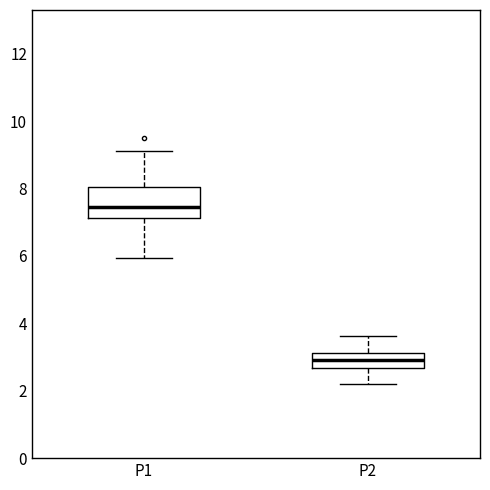

Where is the lower edge of the box for P2 on the y-axis? The values are not printed on the chart, so give them approximately, as read against the axis.

2.6